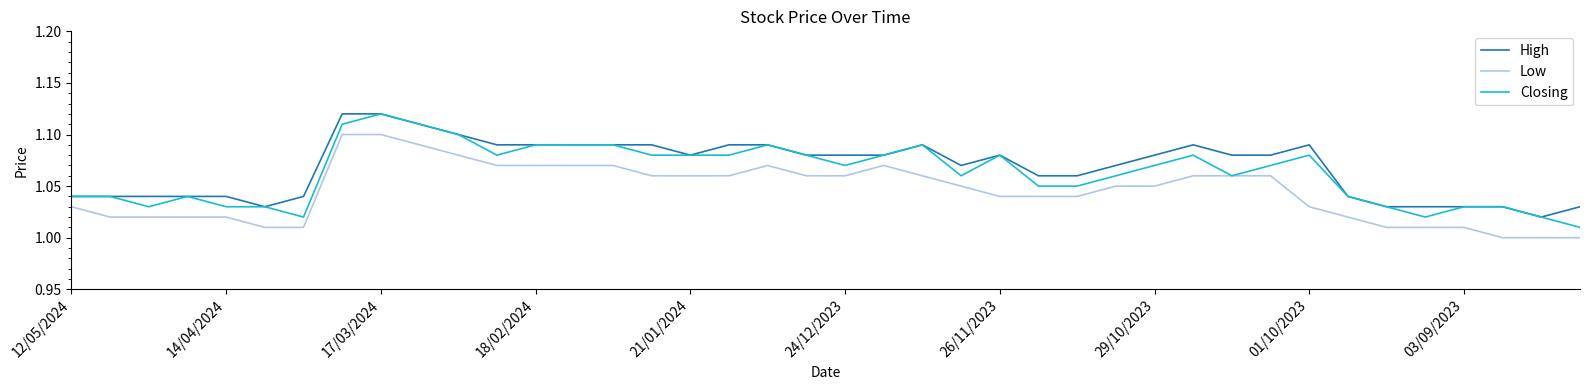

True or false: High and Low intersect in this chart.

False